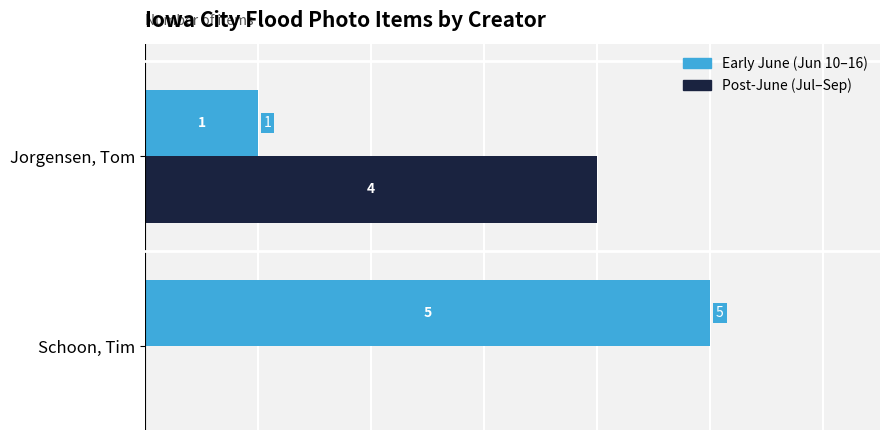

Is the value of Early June (Jun 10–16) at Schoon, Tim greater than the value of Post-June (Jul–Sep) at Schoon, Tim?

Yes